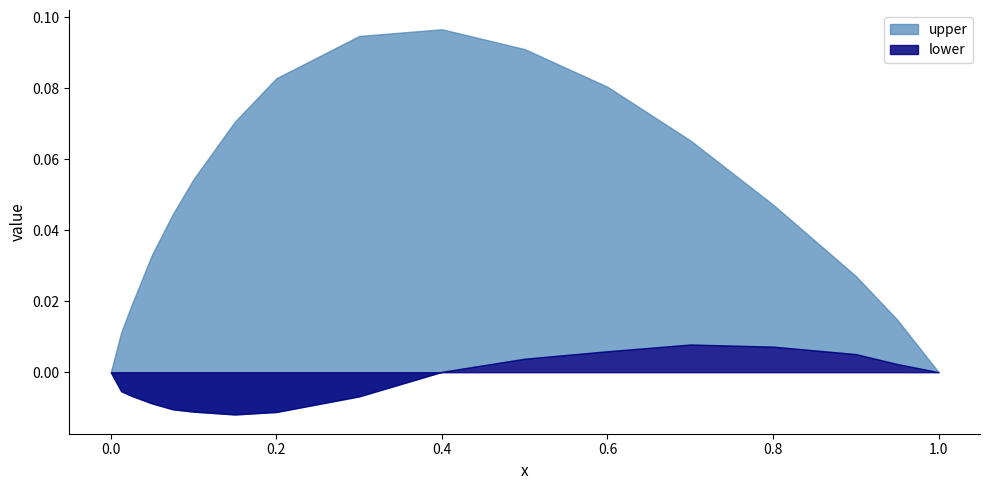

What is the label of the 5th point from the right?

0.7